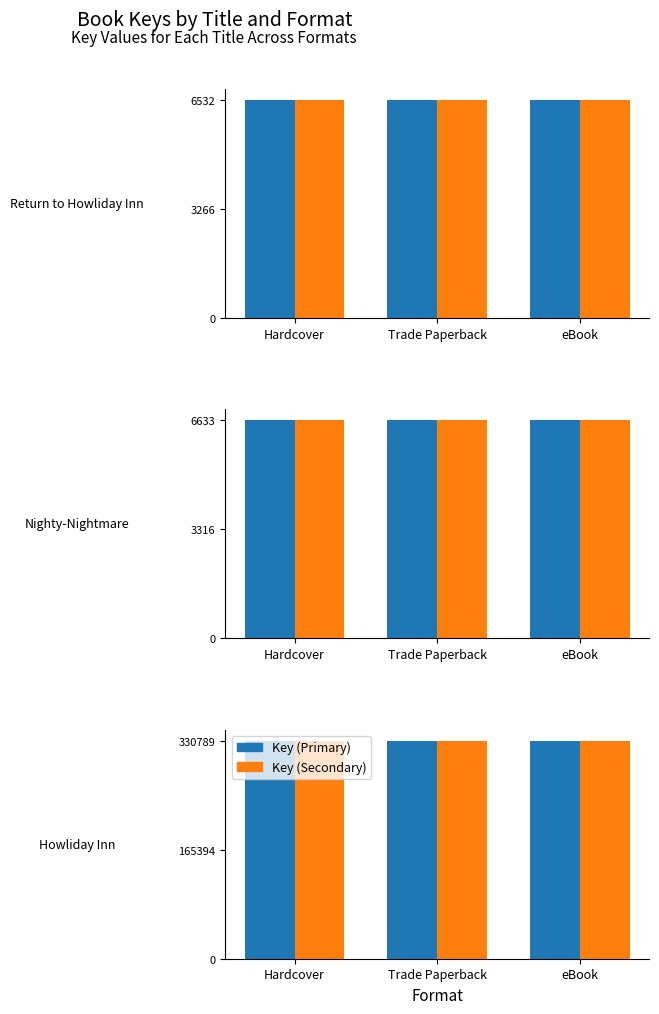

Read the Hardcover value at Return to Howliday Inn, to the nearest 100.

6500